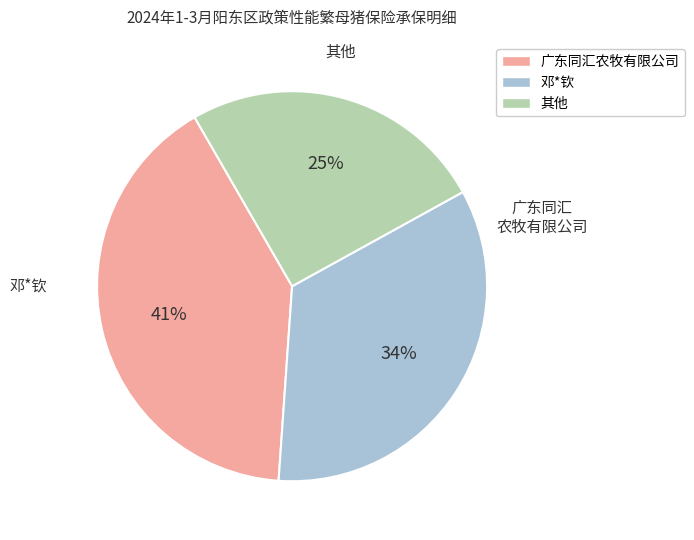

Is there any slice that represents more than half of the pie?

No